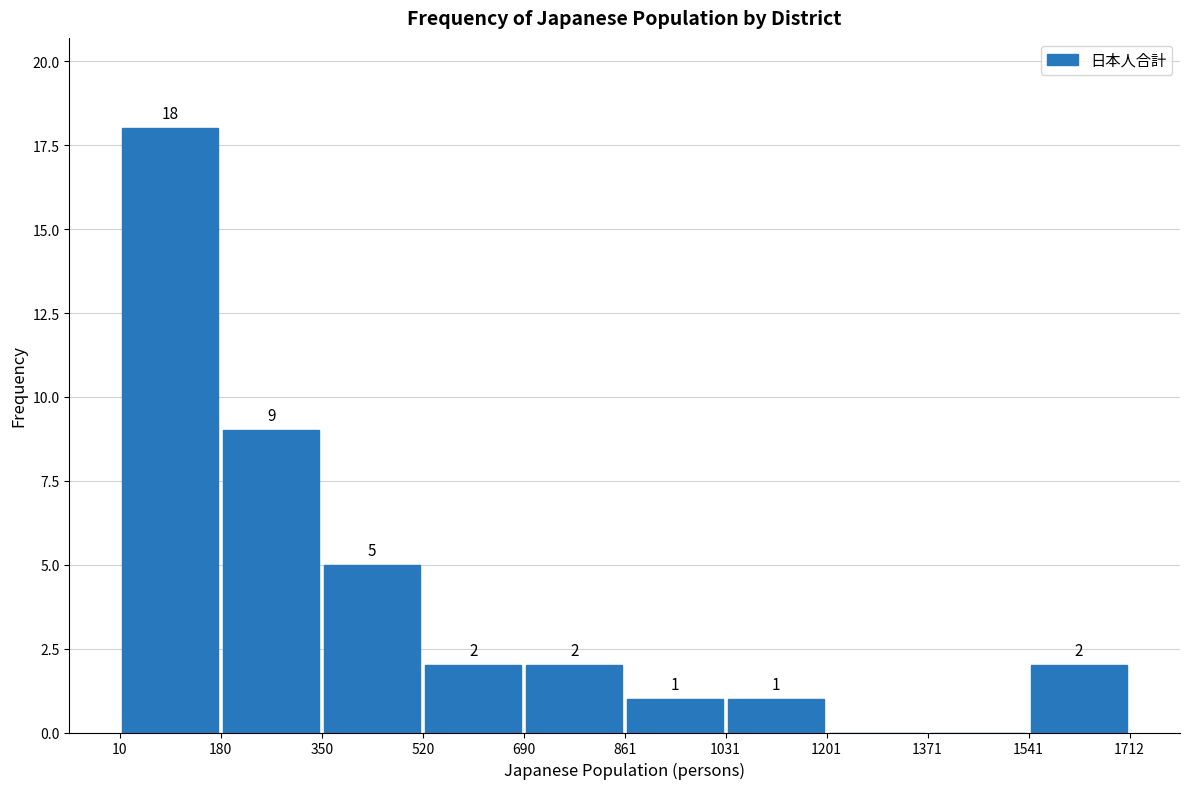

Over which range of the x-axis is the bar tallest?

10 to 180